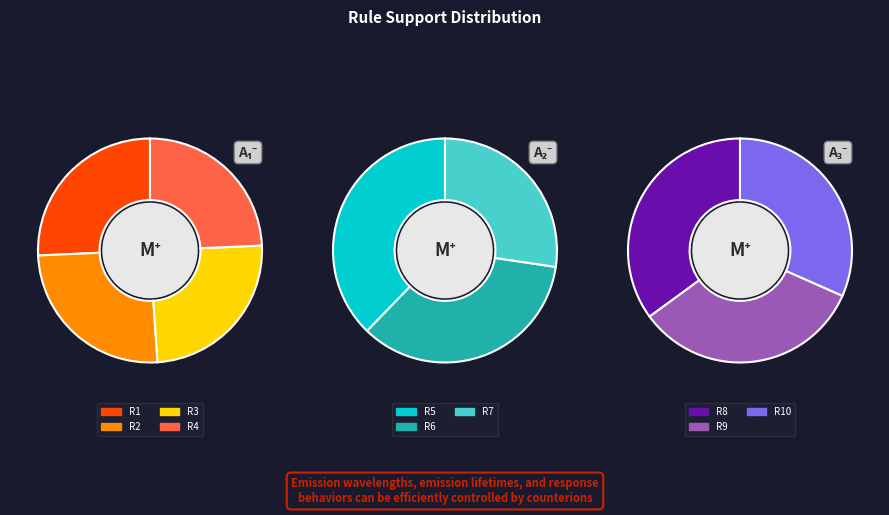

To the nearest percent, what is the difference between the largest and smallest slice percentages?

8%